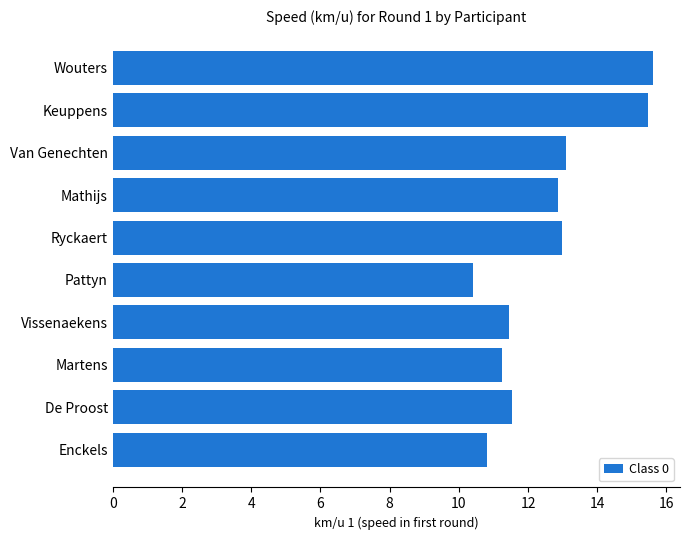

What is the change in value from Enckels to Van Genechten?

+2.3